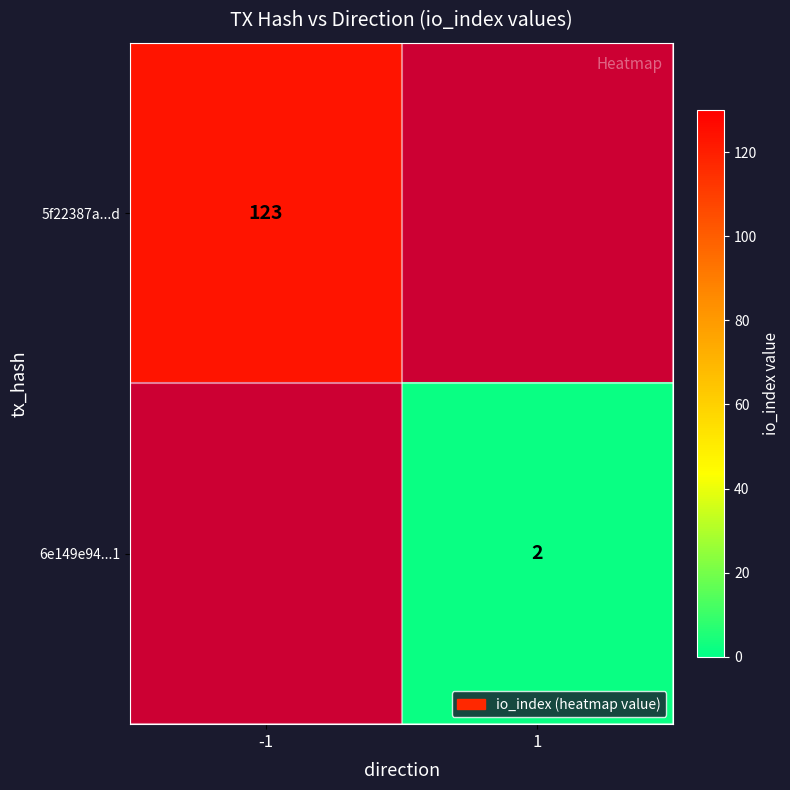

True or false: 6e149e94...1 has a value of 1 at 1.

False